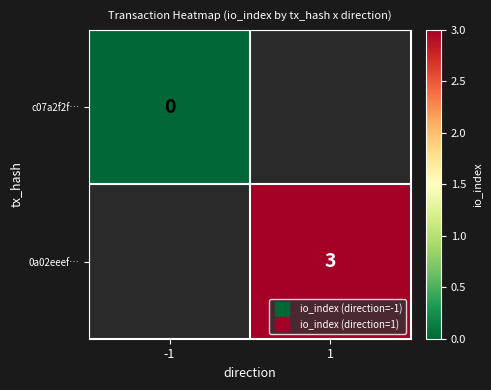

At which category does the chart reach its peak across all series?

1